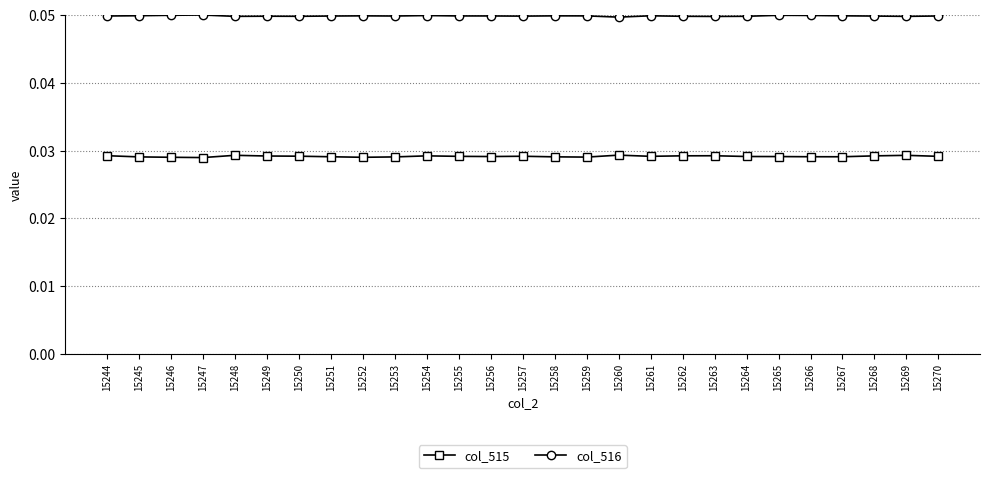

What is the sum of all col_516 values?

1.3